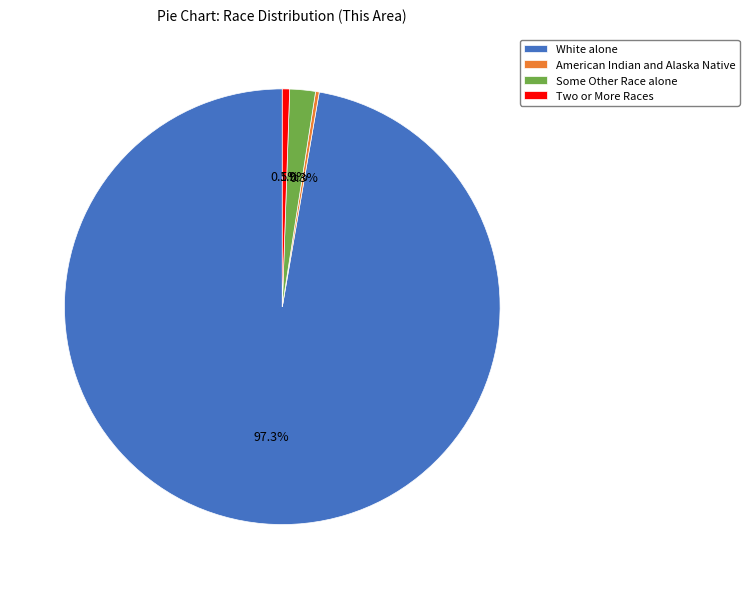

Which category has the biggest portion of the pie?

White alone